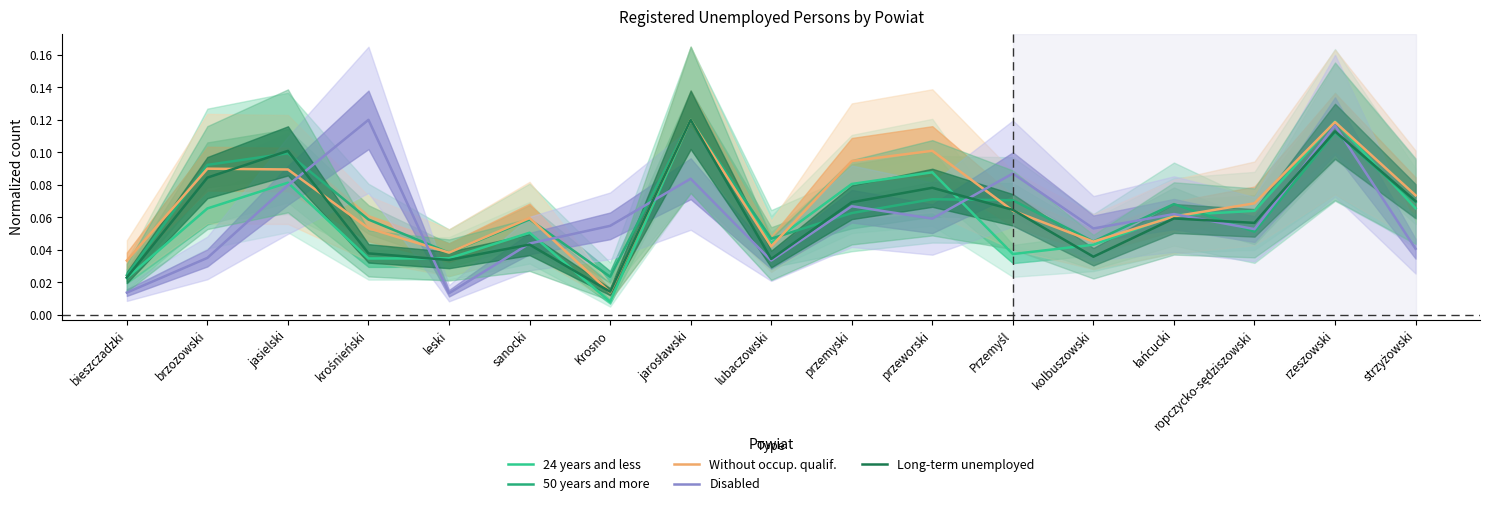

In 24 years and less, how many points are higher than both neighbors (excluding endpoints)?

5